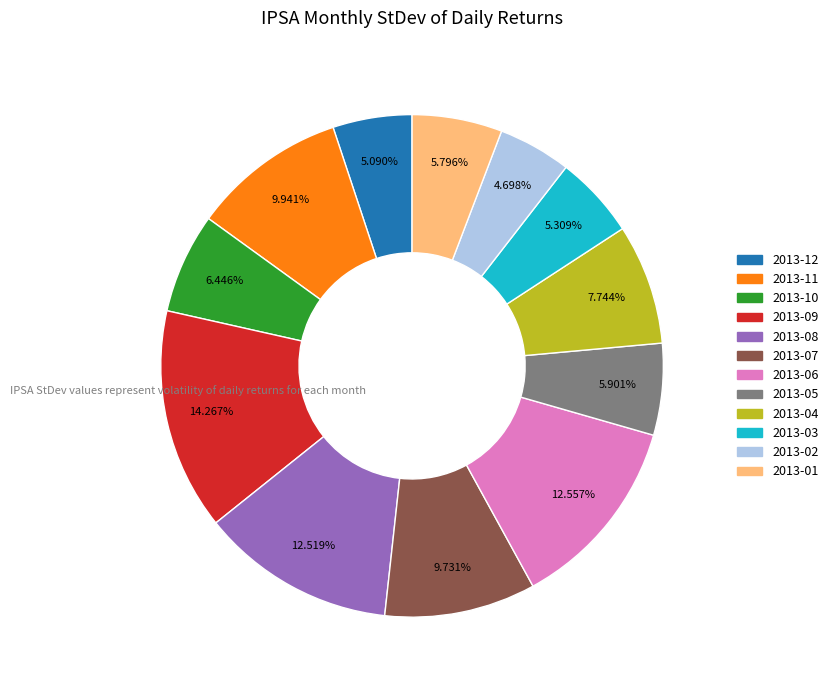

Combined, do 2013-11 and 2013-02 account for over 50%?

No